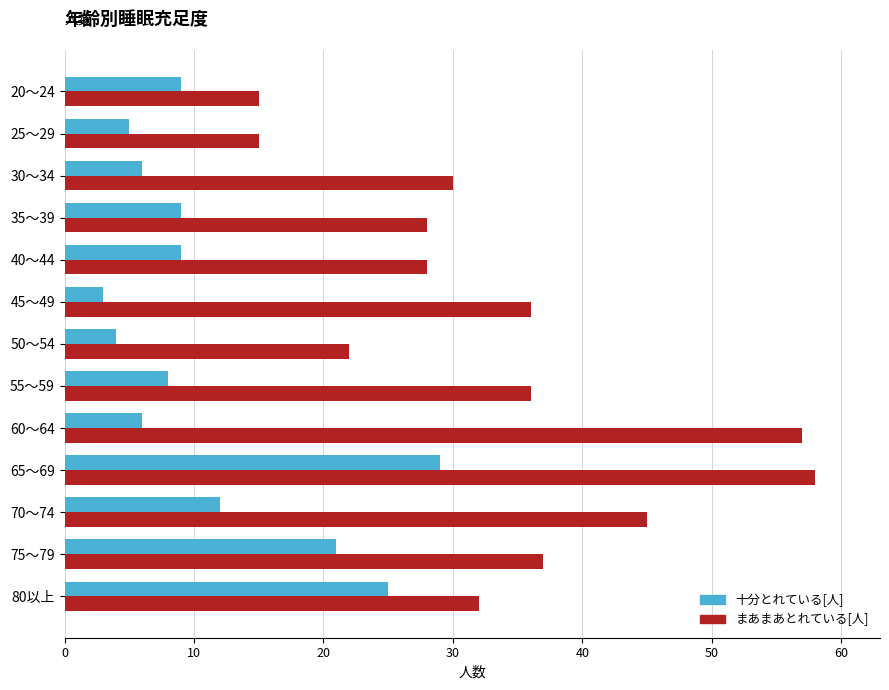

What is the difference between the highest and lowest values at 60～64?

51